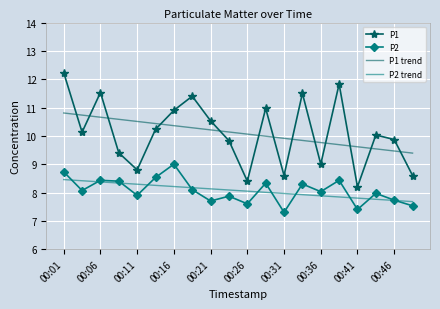

Which series has the widest spread of values?

P1